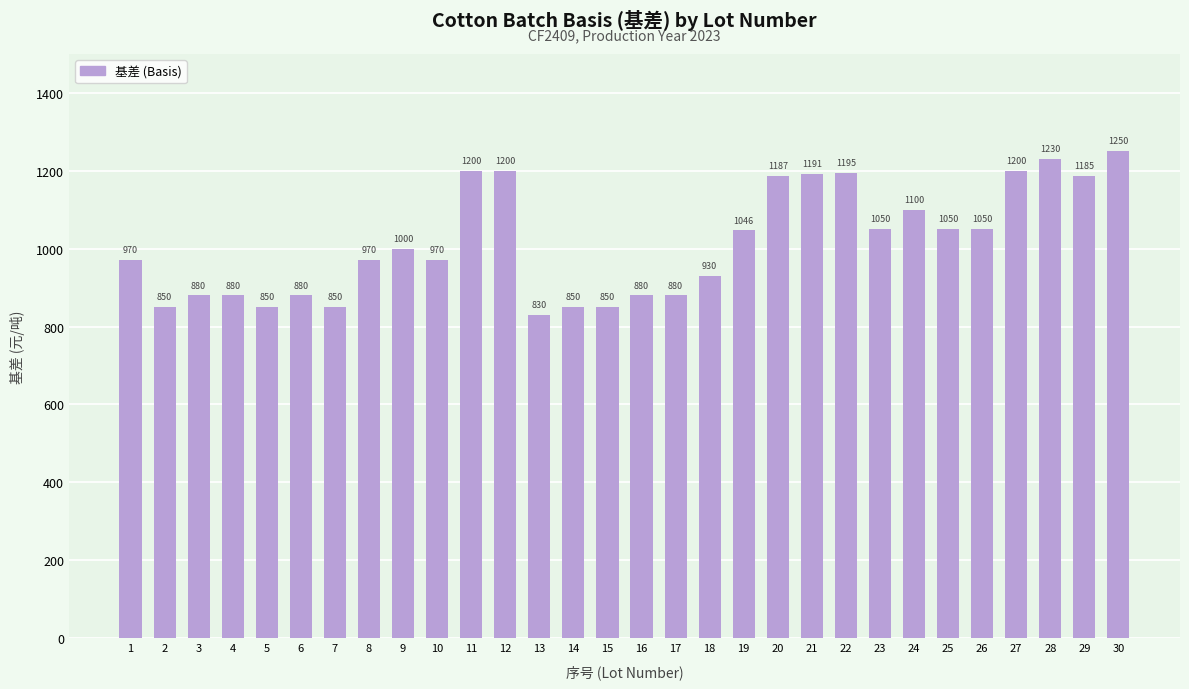

Where is the data nearest to the value 1040?

19